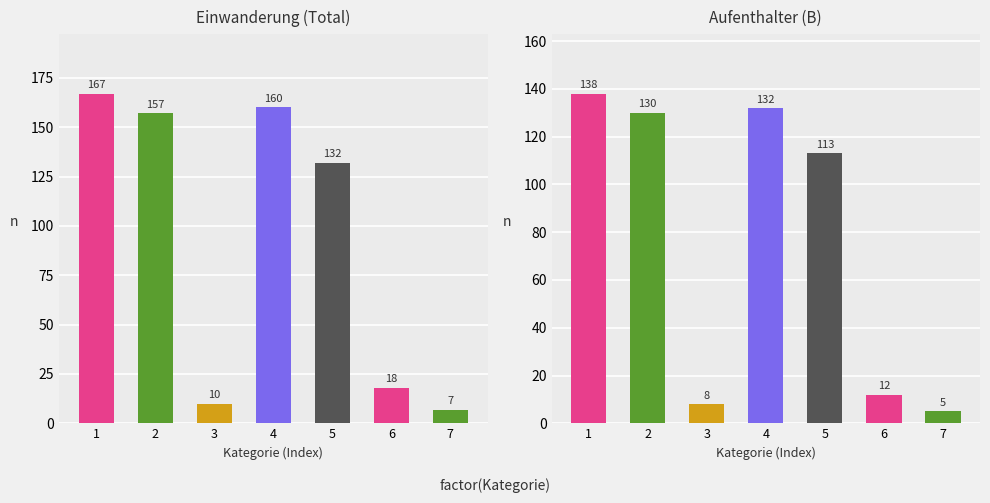

At which category does the chart reach its peak across all series?

1